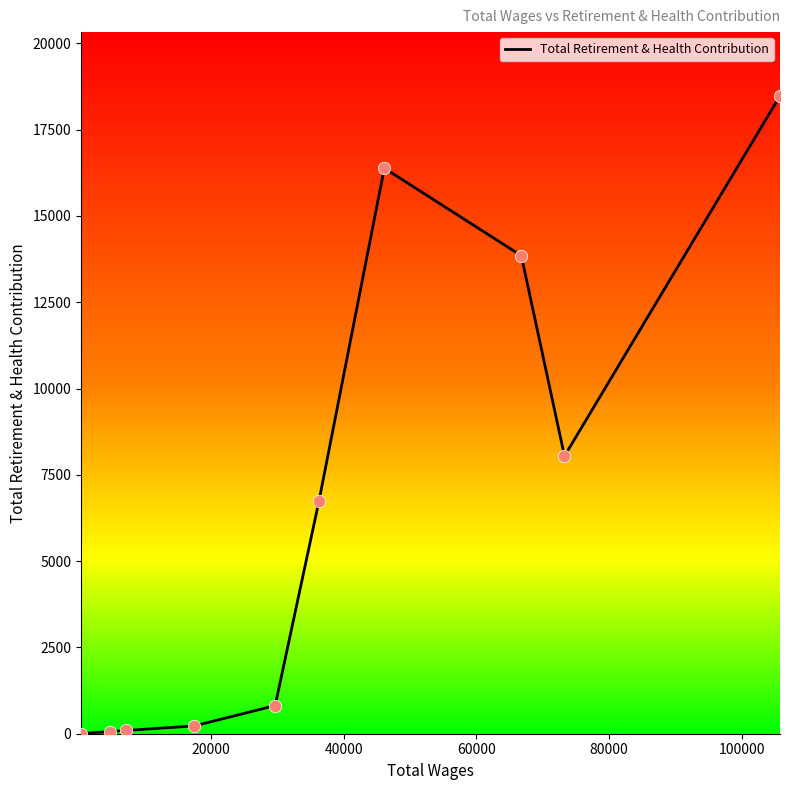

What is the difference between the maximum and minimum values?

18472